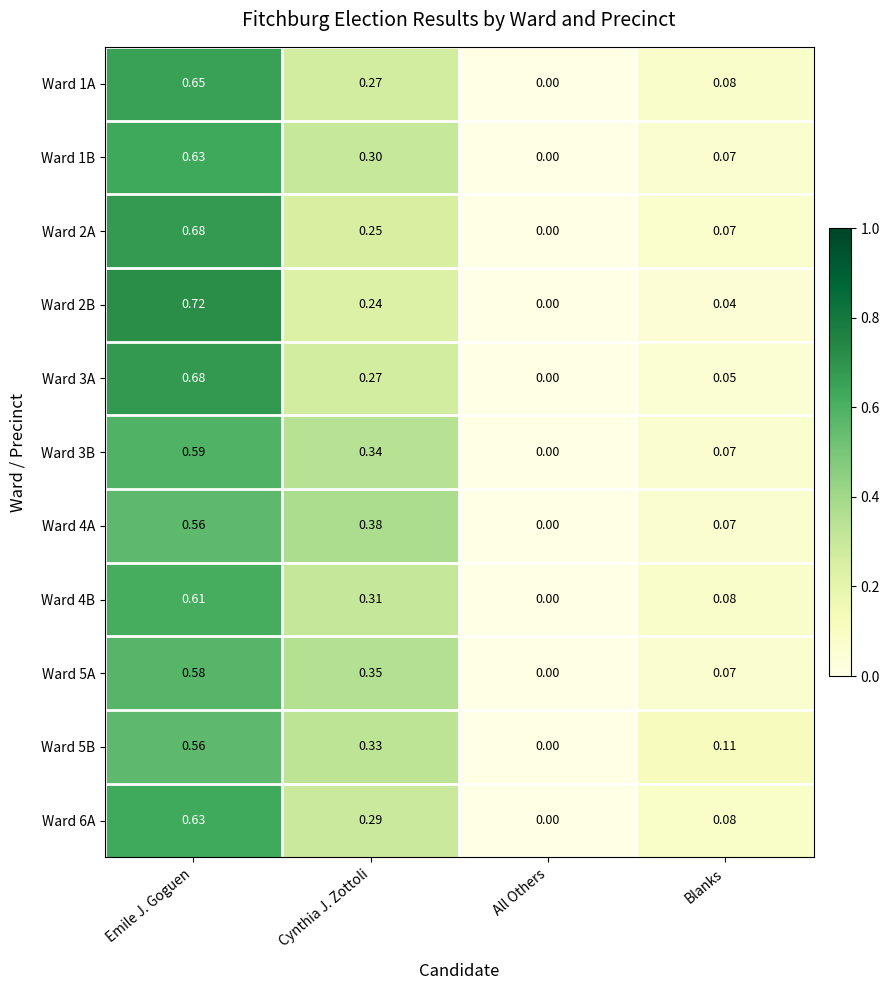

Which series has the largest total across all categories?

Ward 4A